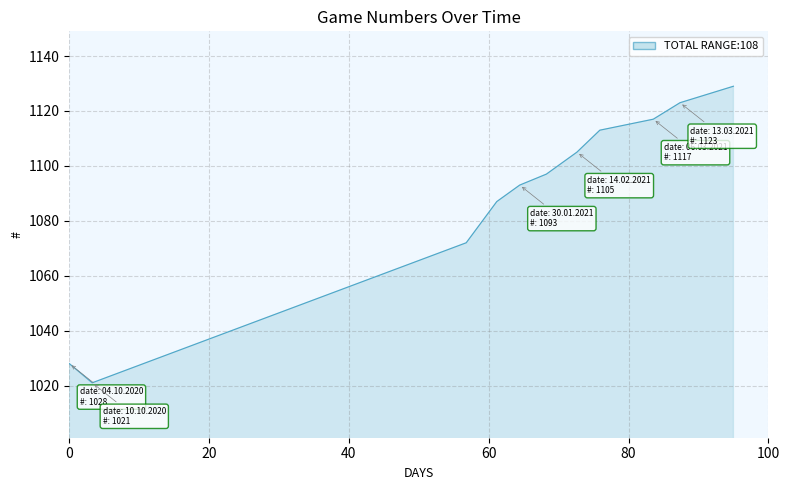

What is the difference between the maximum and minimum values?

108